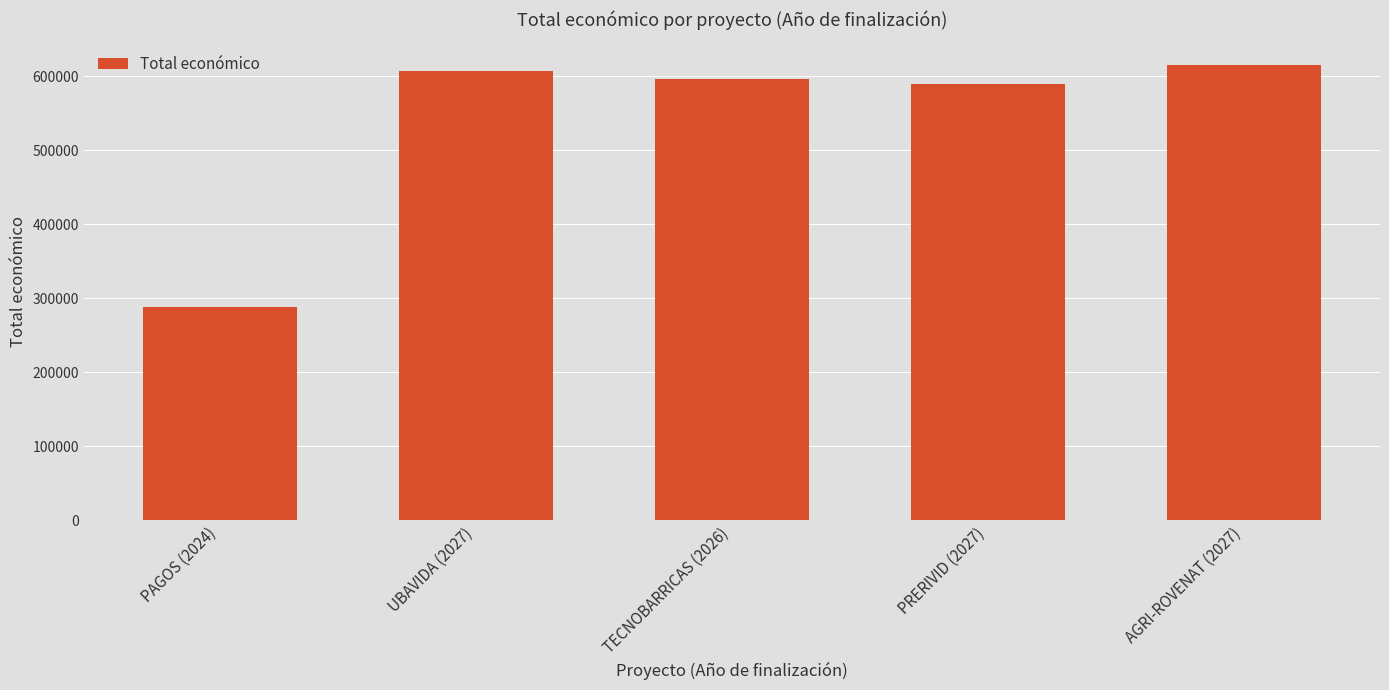

At which category does the chart reach its minimum across all series?

PAGOS (2024)